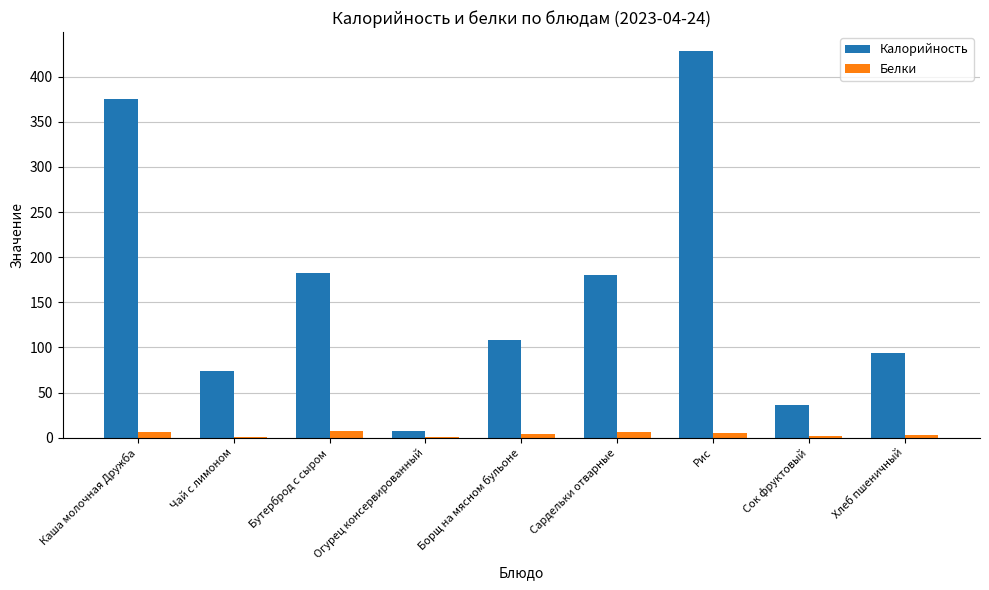

Is it true that Калорийность equals 110.6 at Бутерброд с сыром?

False